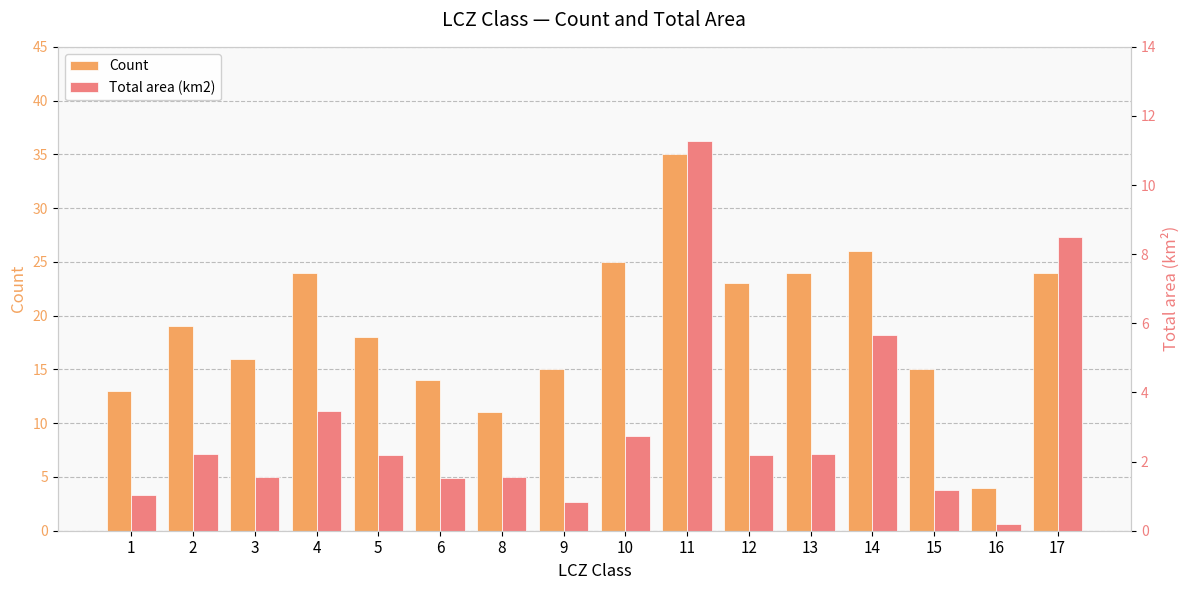

What is the spread (max minus min) of values at 15?

13.8